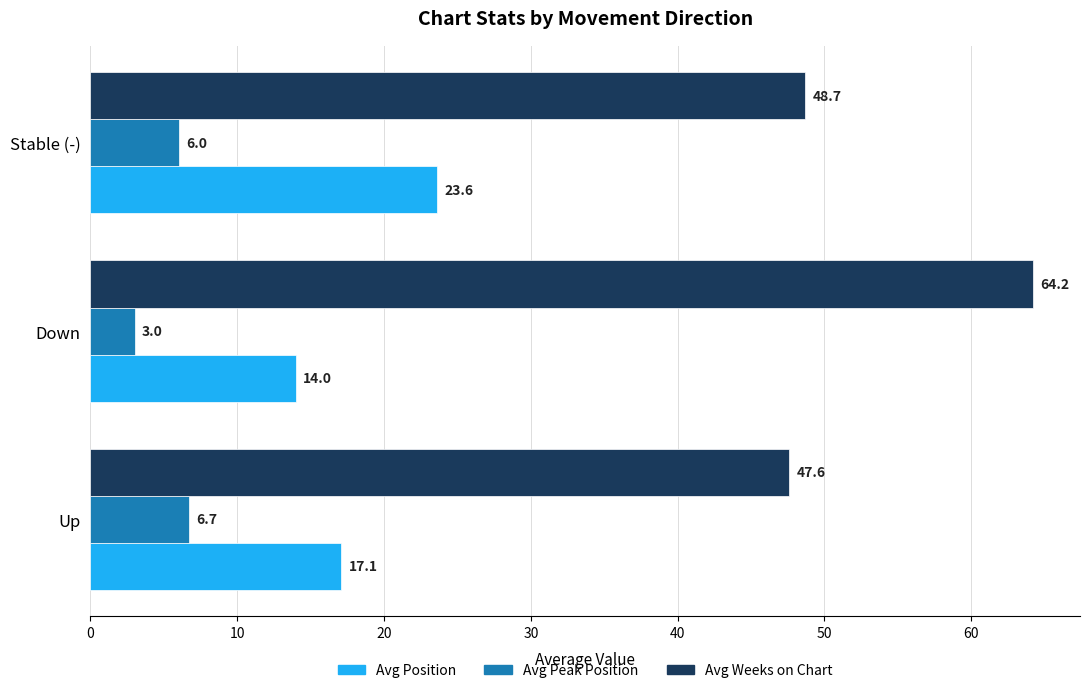

Where is Avg Peak Position nearest to the value 4?

Down